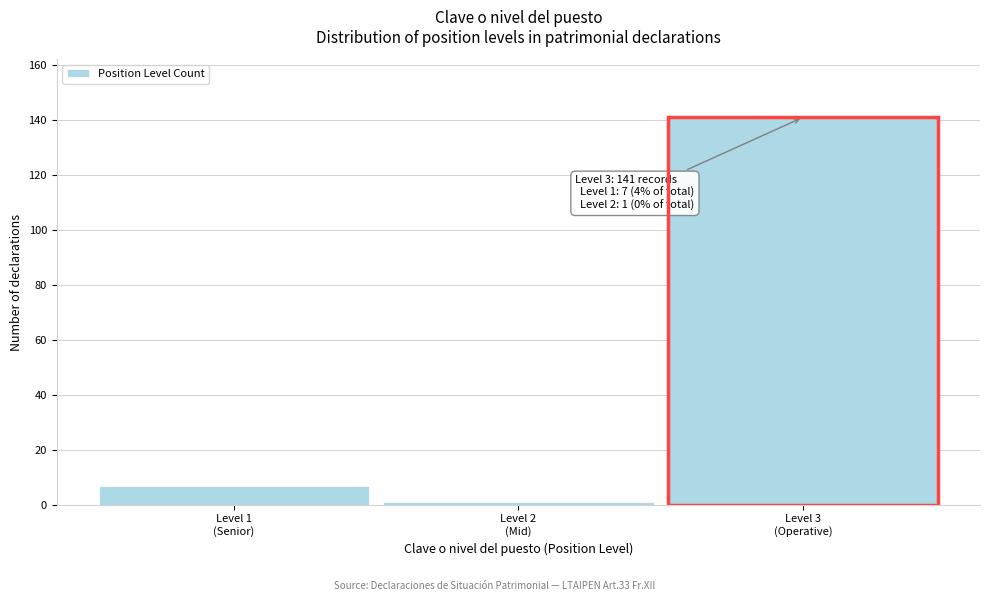

Reading left to right, transcribe all the data shown in this chart.

7	1	141